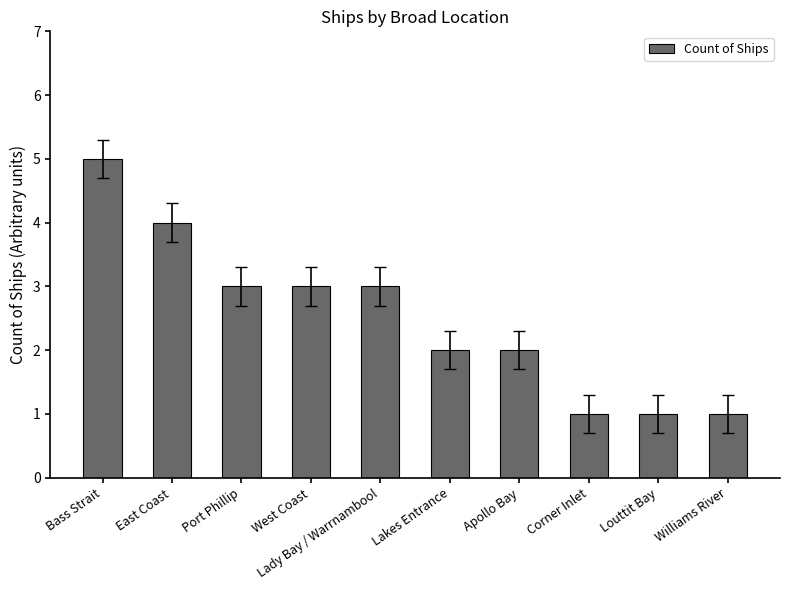

What is the change in value from Apollo Bay to Louttit Bay?

-1